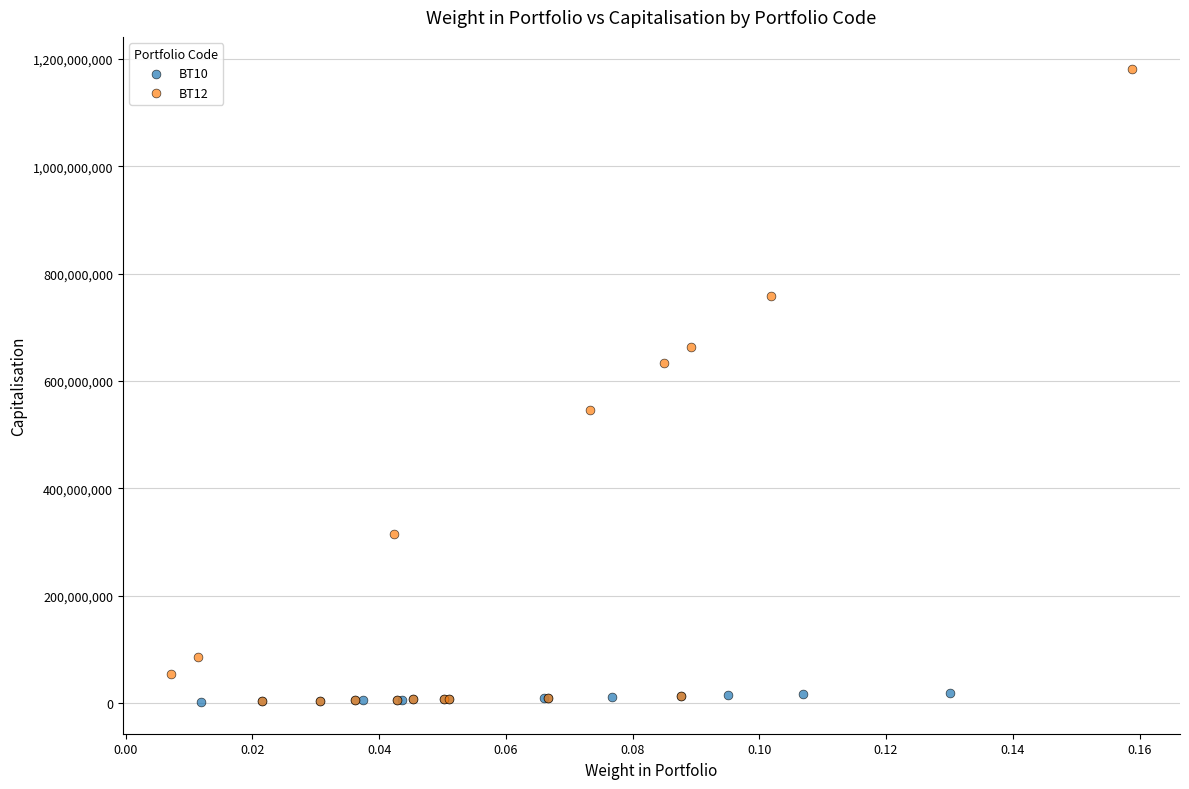

Which series reaches the maximum Y coordinate?

BT12